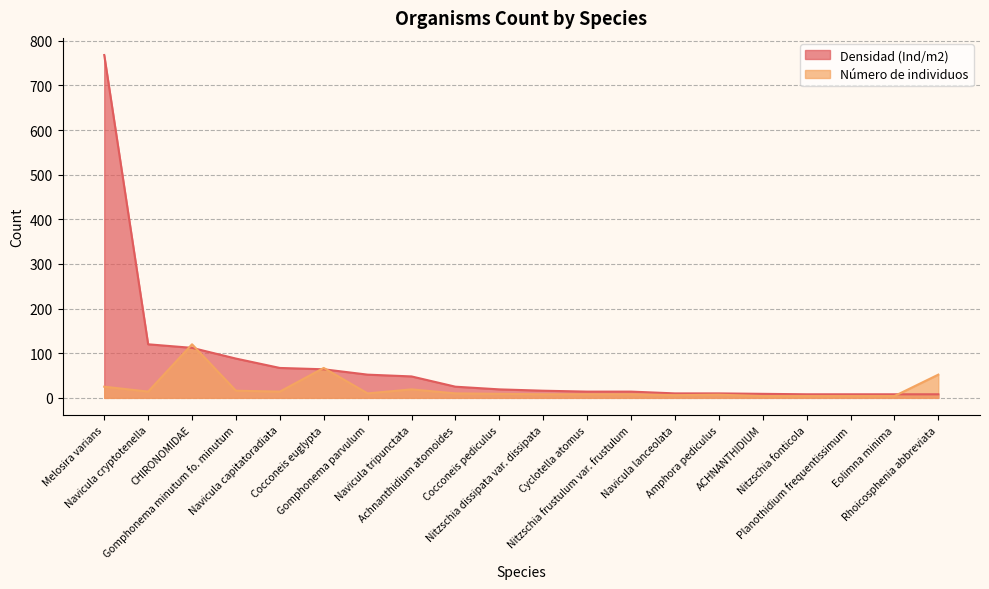

Count the number of data series in this chart.

2